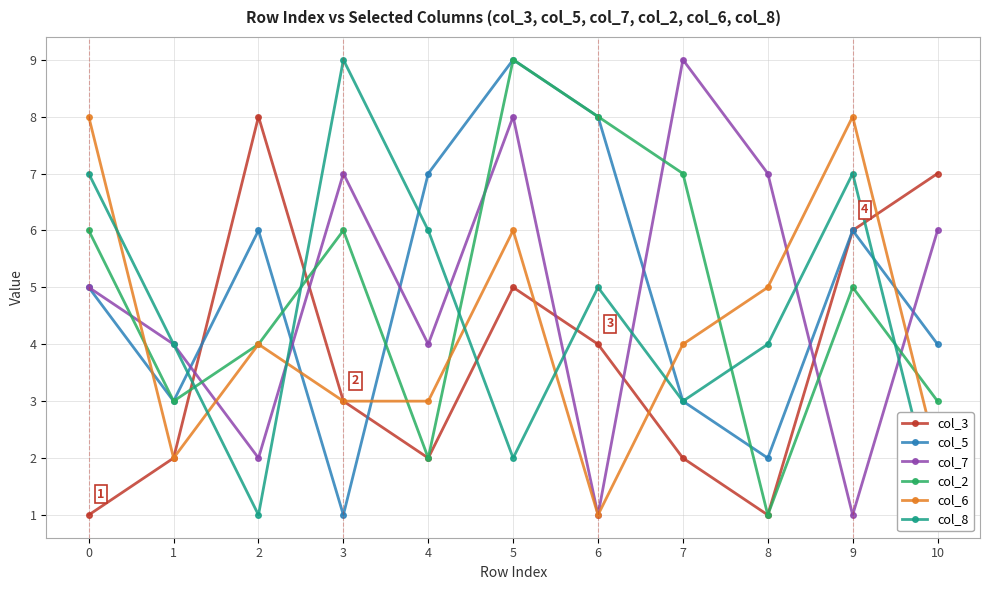

How many values in the col_7 series are below 5?

5